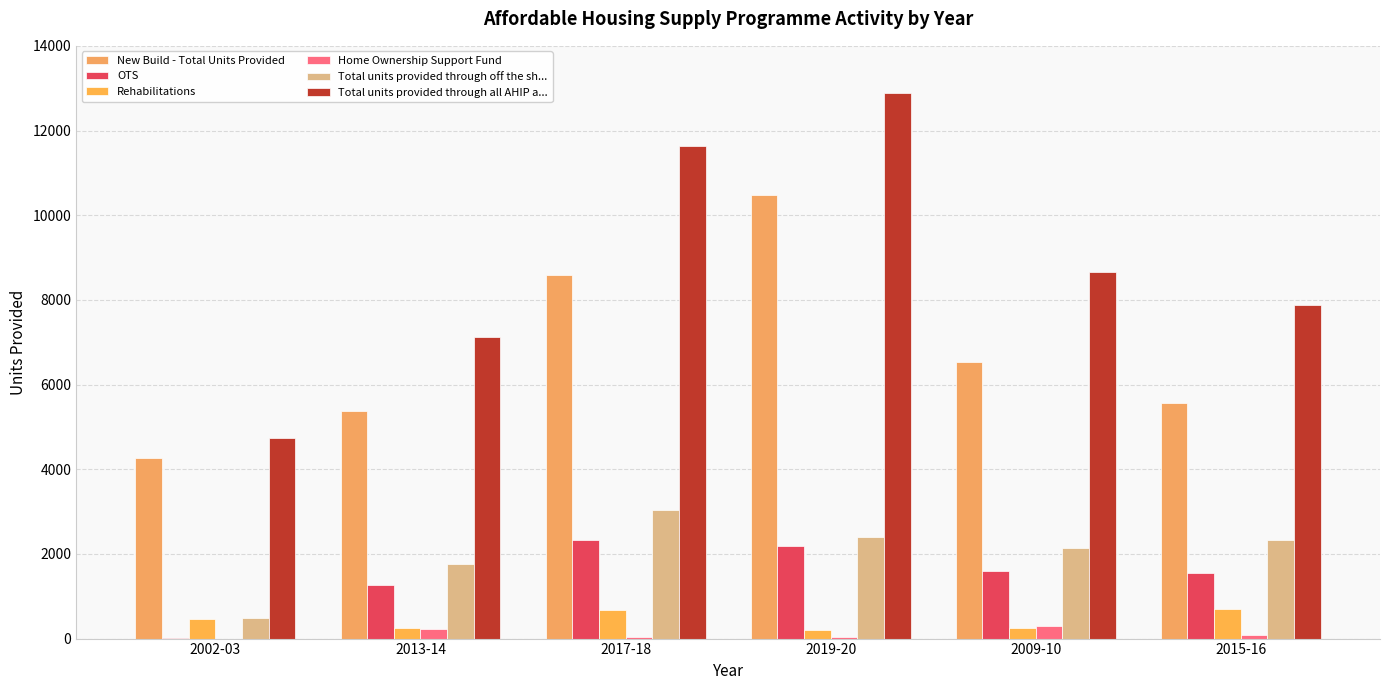

Which series has the largest total across all categories?

Total units provided through all AHIP a...